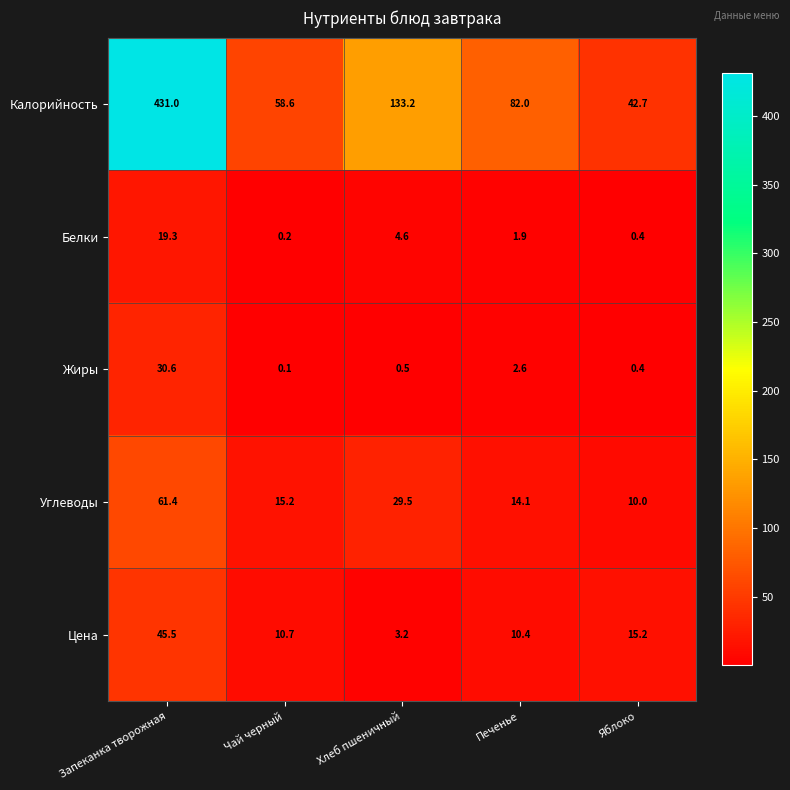

Reading left to right, transcribe all the data shown in this chart.

Калорийность: Запеканка творожная=431.0	Чай черный=58.6	Хлеб пшеничный=133.2	Печенье=82.0	Яблоко=42.7
Белки: Запеканка творожная=19.3	Чай черный=0.2	Хлеб пшеничный=4.6	Печенье=1.9	Яблоко=0.4
Жиры: Запеканка творожная=30.6	Чай черный=0.1	Хлеб пшеничный=0.5	Печенье=2.6	Яблоко=0.4
Углеводы: Запеканка творожная=61.4	Чай черный=15.2	Хлеб пшеничный=29.5	Печенье=14.1	Яблоко=10.0
Цена: Запеканка творожная=45.5	Чай черный=10.7	Хлеб пшеничный=3.2	Печенье=10.4	Яблоко=15.2